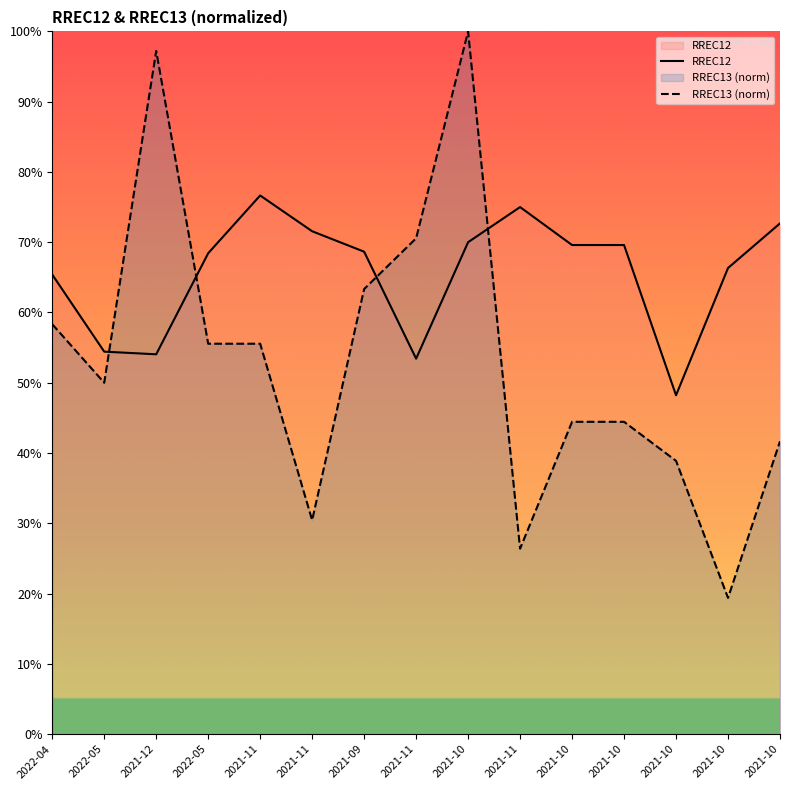

At which category does RREC12 reach its first local valley?

2021-12